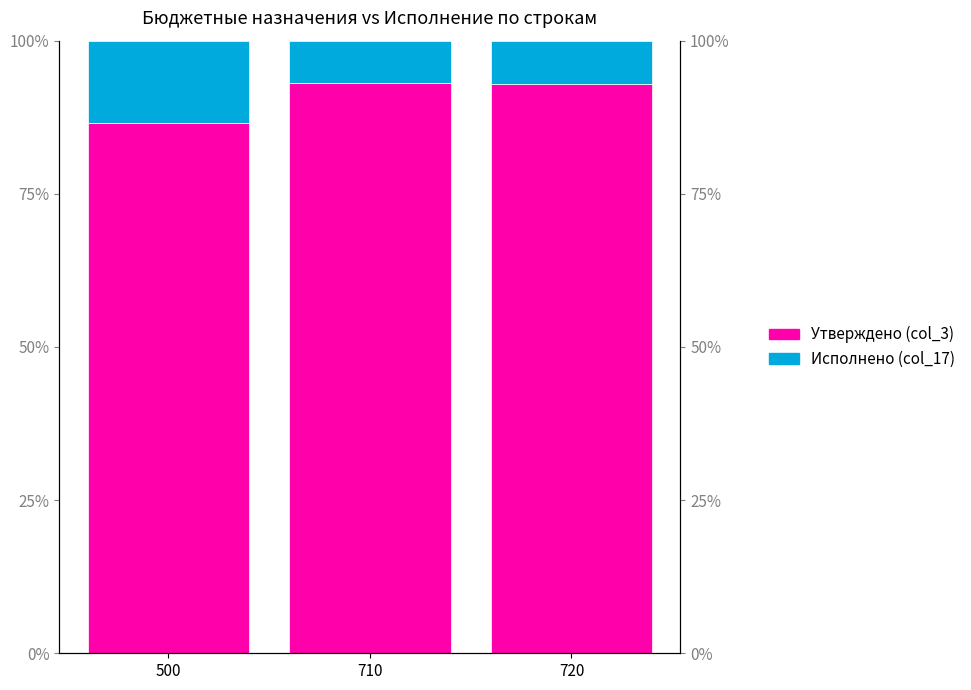

The value of Исполнено (col_17) at 500 is 13.4. True or false?

True